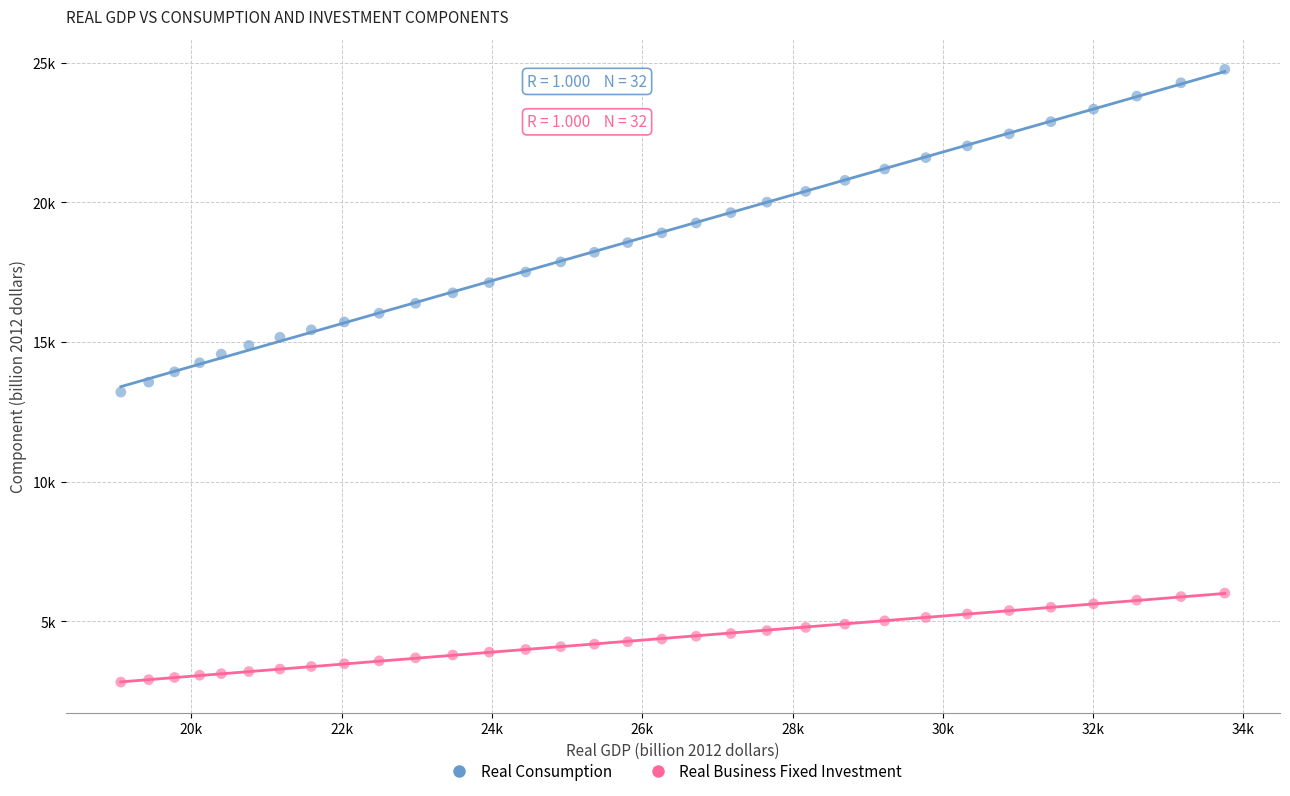

What are all the series names shown in the legend?

Real Consumption, Real Business Fixed Investment